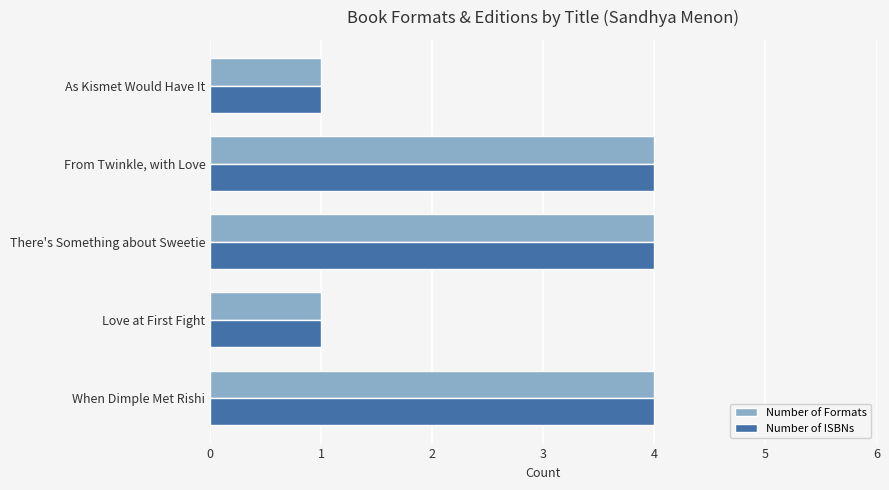

What is the difference between the second highest and minimum values in the Number of ISBNs series?

3